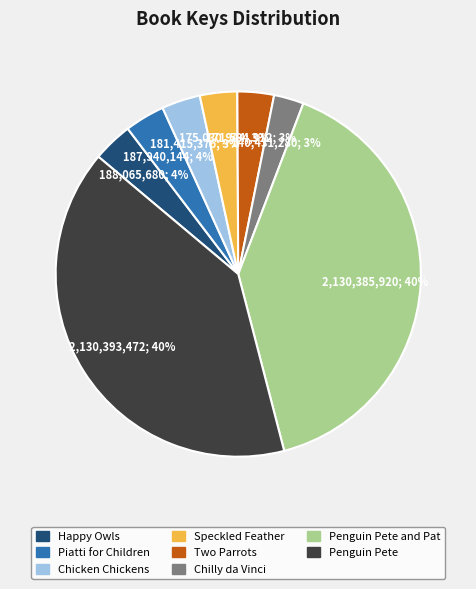

To the nearest percent, what is the average slice percentage?

12%